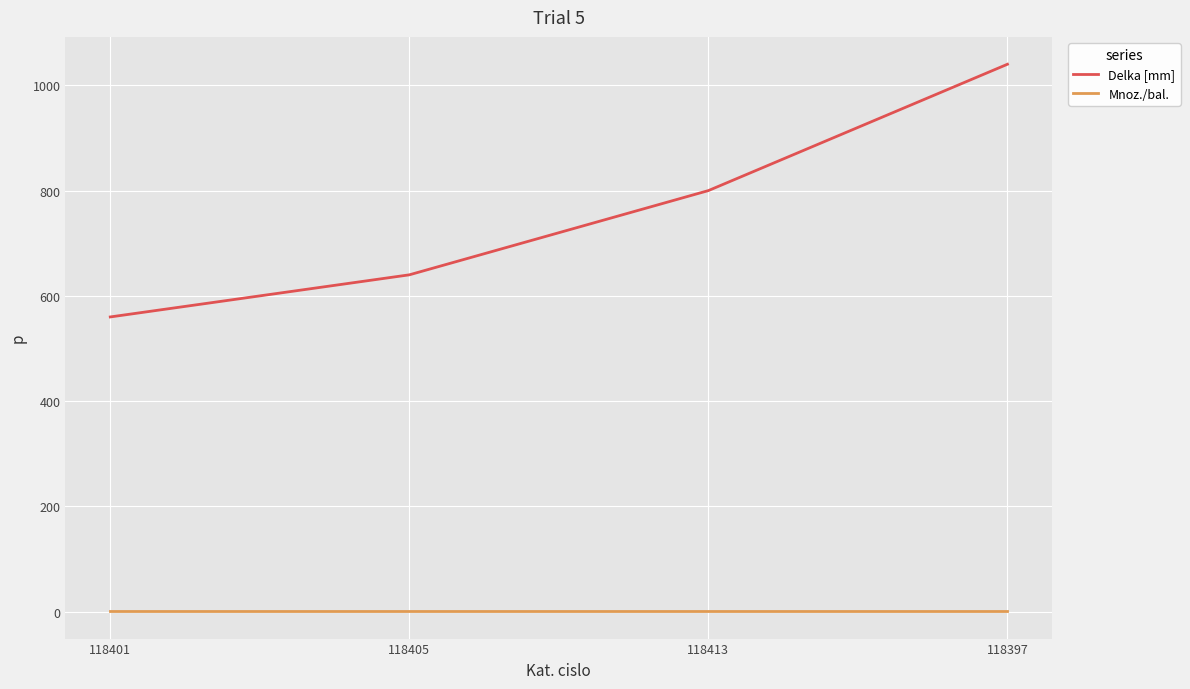

At which label does Delka [mm] reach its peak?

118397